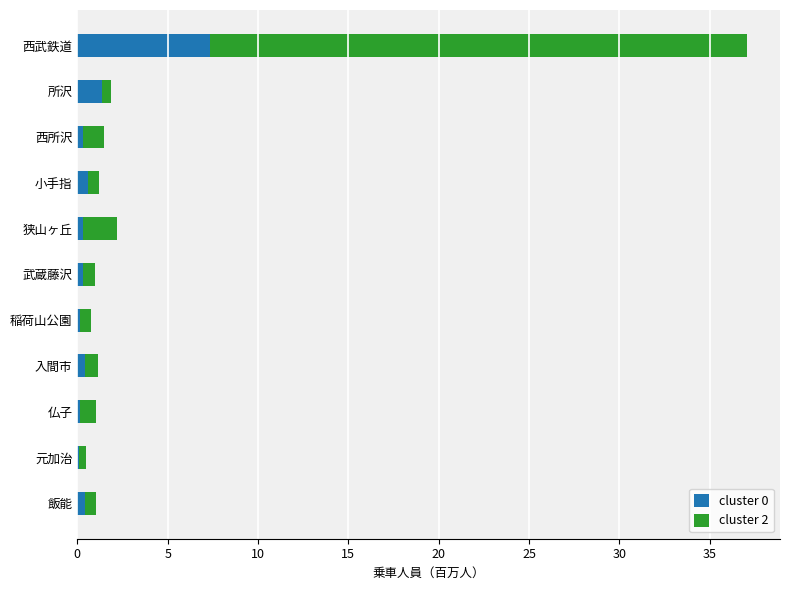

At which category is the sum across all series the highest?

西武鉄道